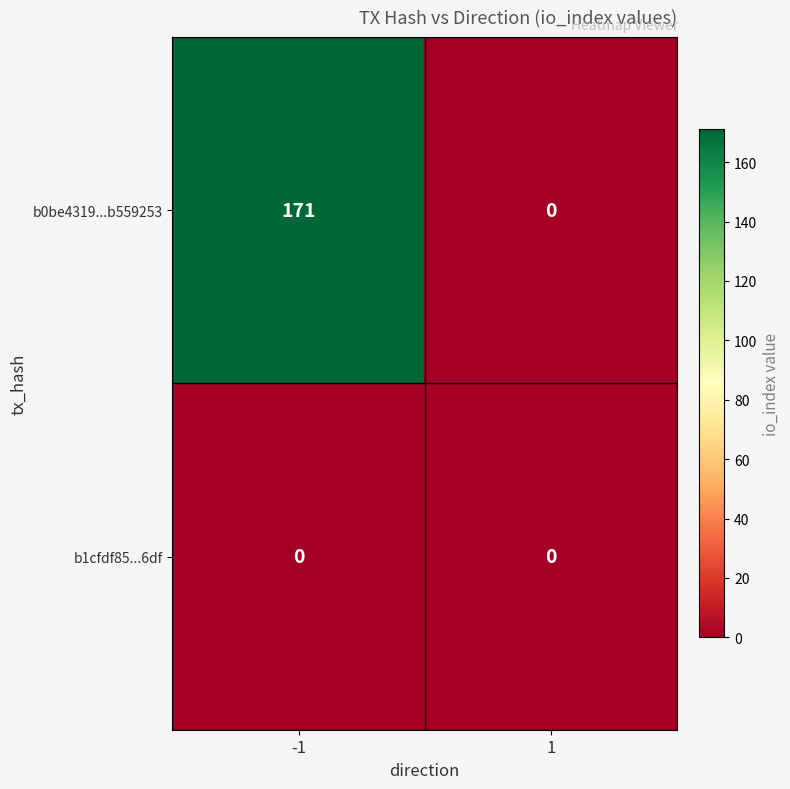

List the series in order of their overall mean, lowest first.

b1cfdf85...6df, b0be4319...b559253